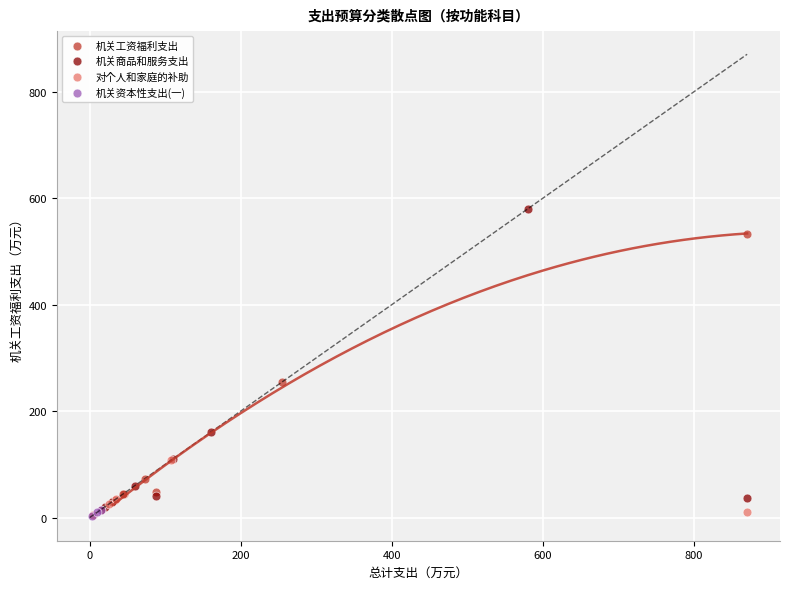

Which series contains the highest Y value?

机关商品和服务支出